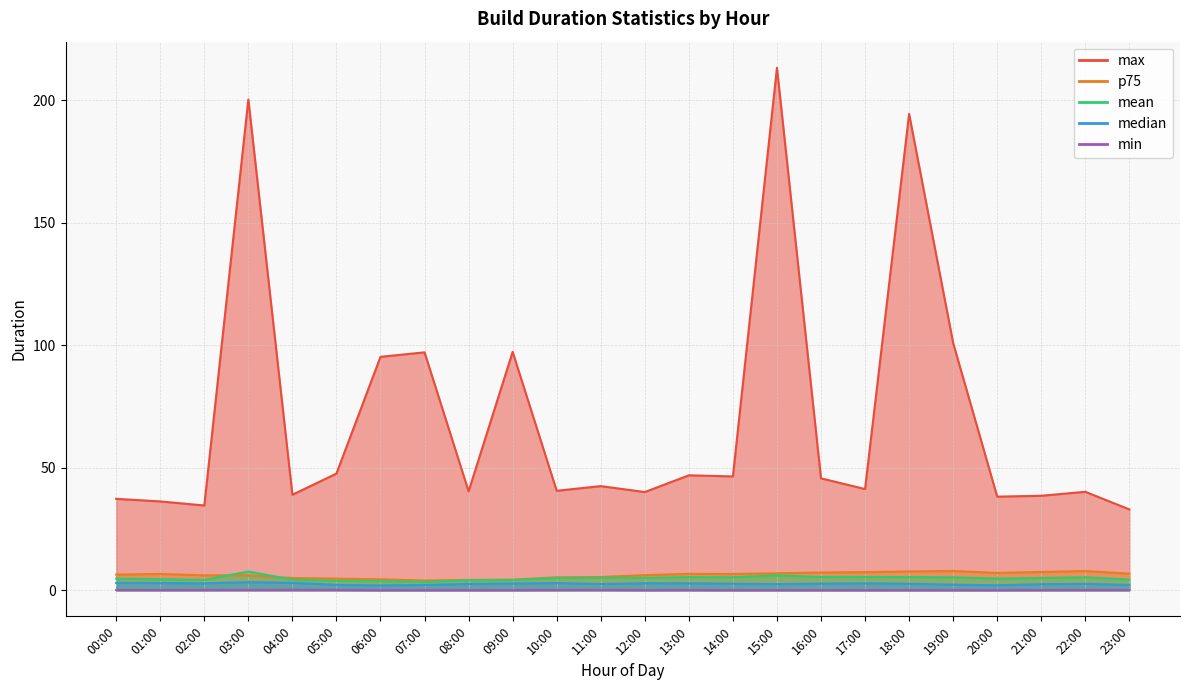

True or false: median and mean intersect in this chart.

False